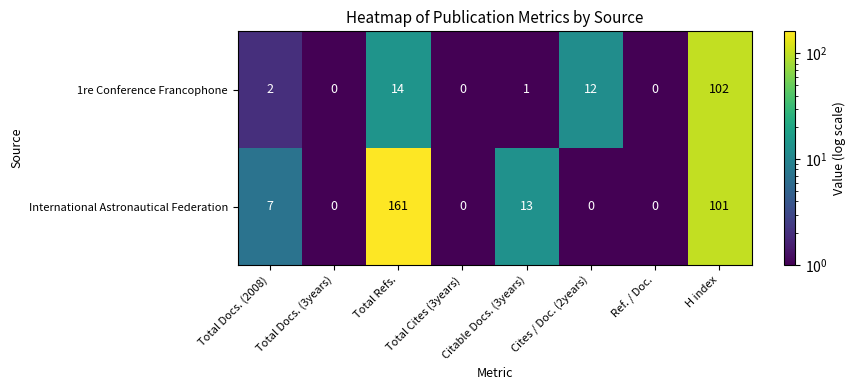

Where is International Astronautical Federation nearest to the value 80?

H index